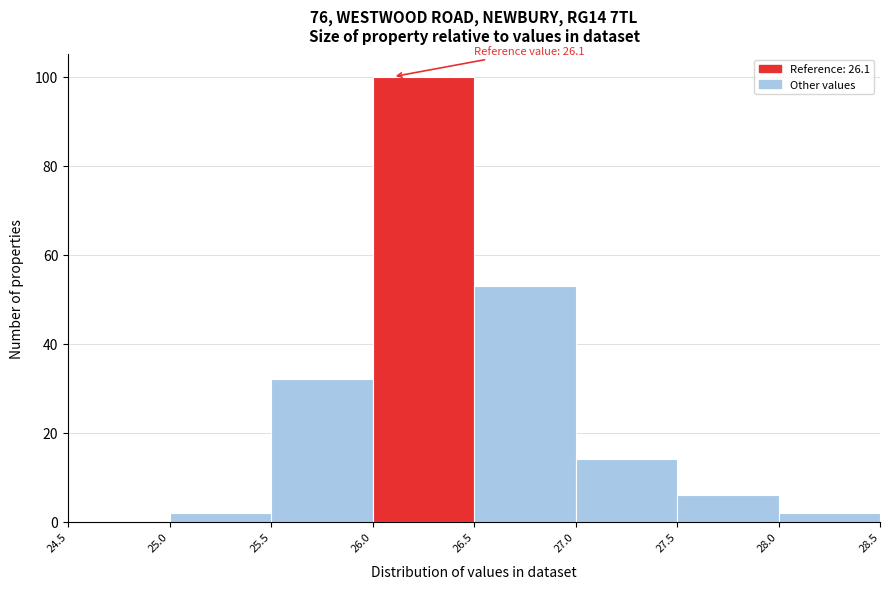

Which range on the x-axis has the tallest bar?

26.0 to 26.5